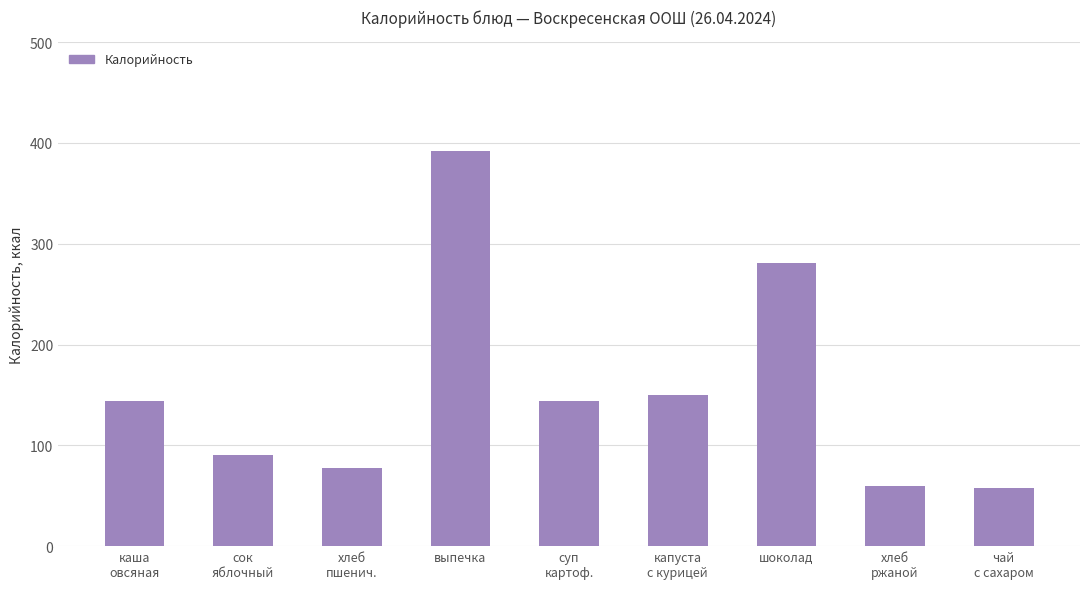

What is the difference between the second highest and second lowest values?

220.5